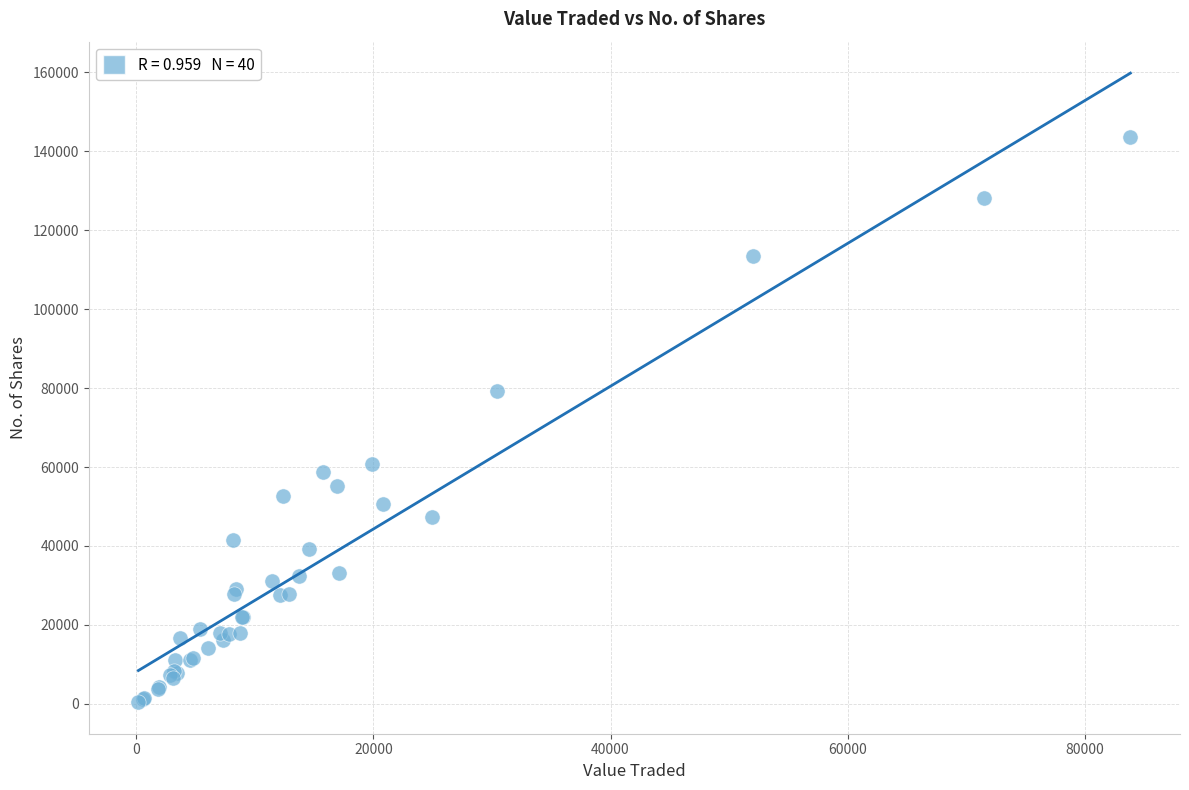

What Y value in the scatter plot is closest to 71978?

79240